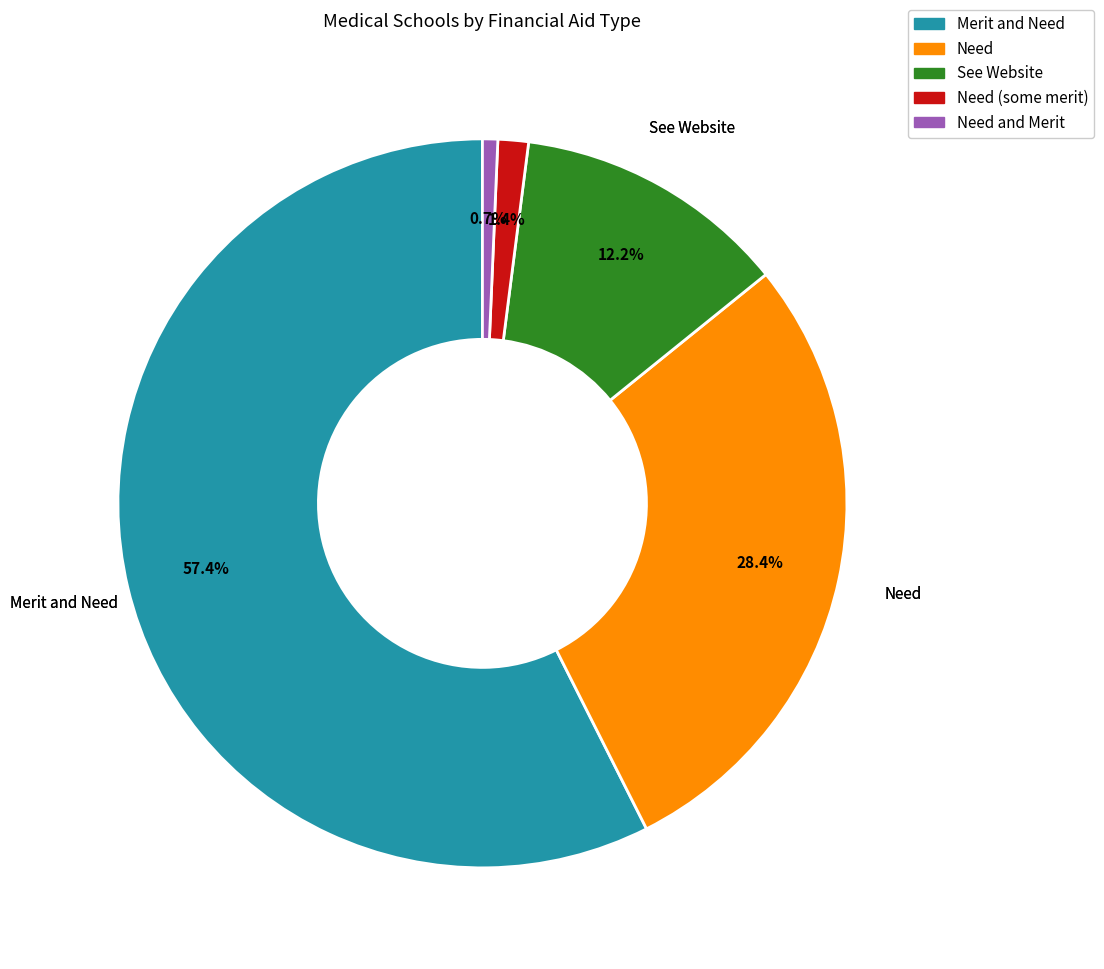

Does any single category account for the majority?

Yes